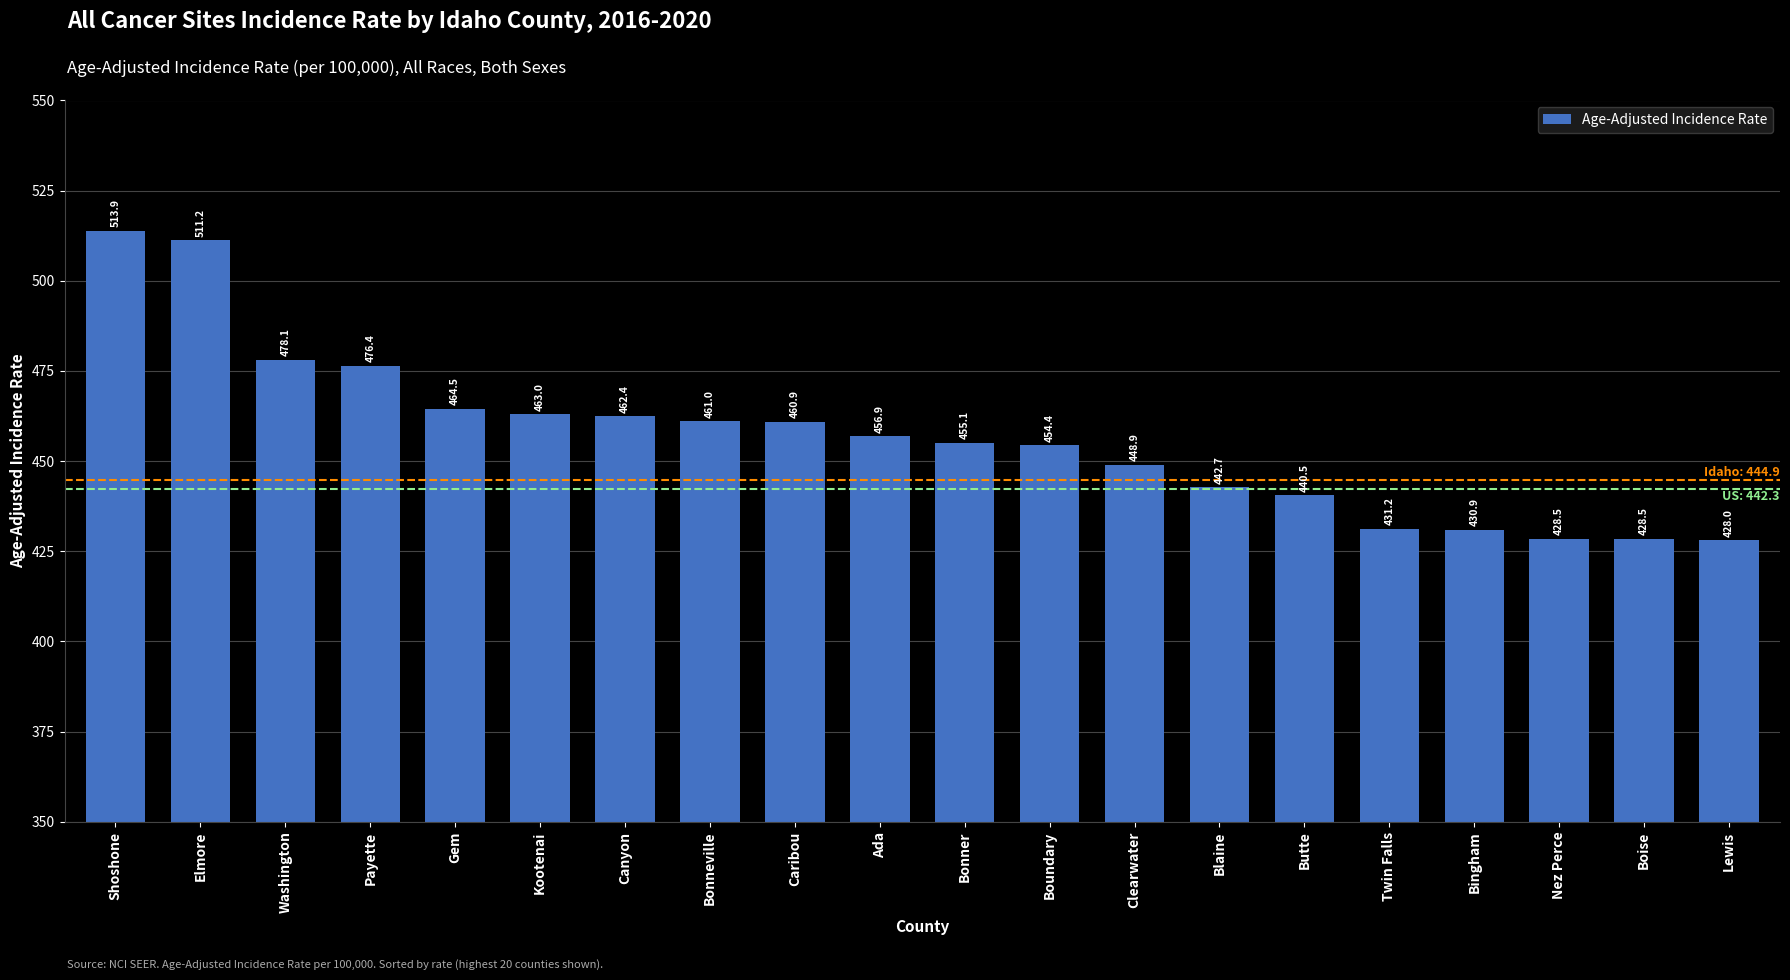

At which category does the chart reach its minimum across all series?

Lewis